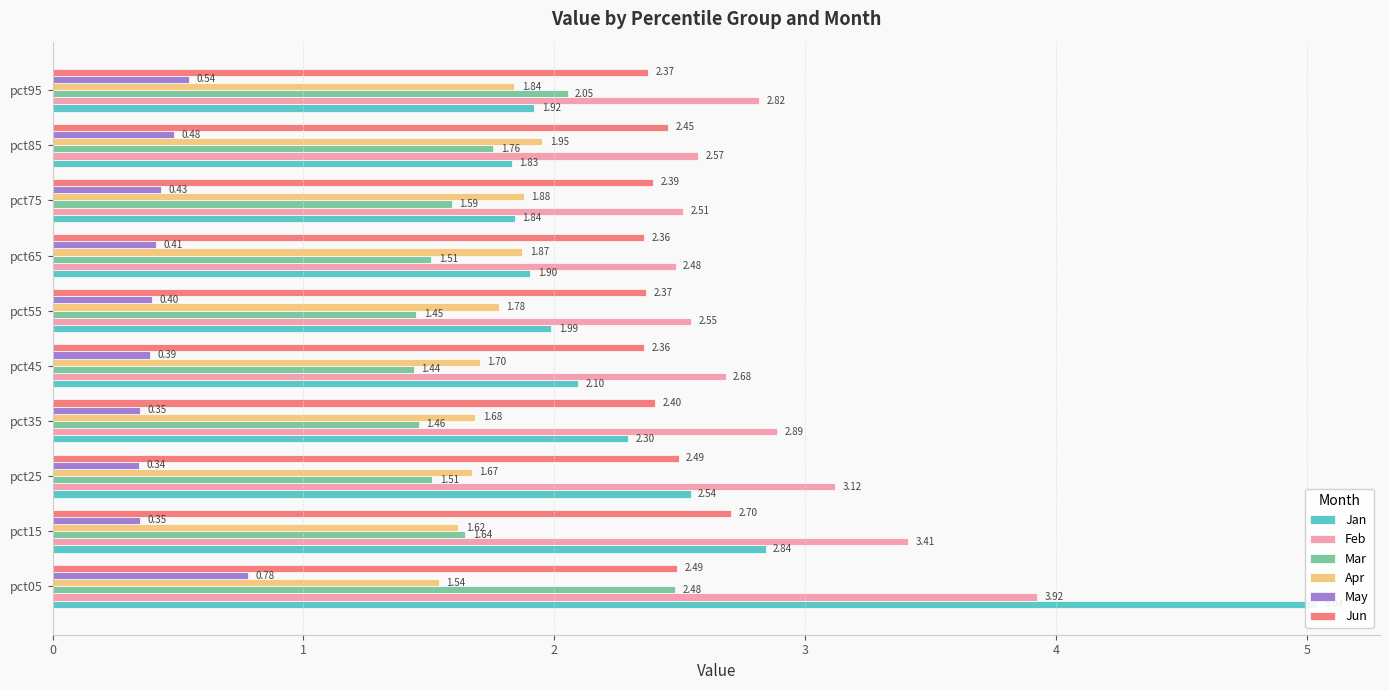

What is the total value across all series at pct05?

16.3